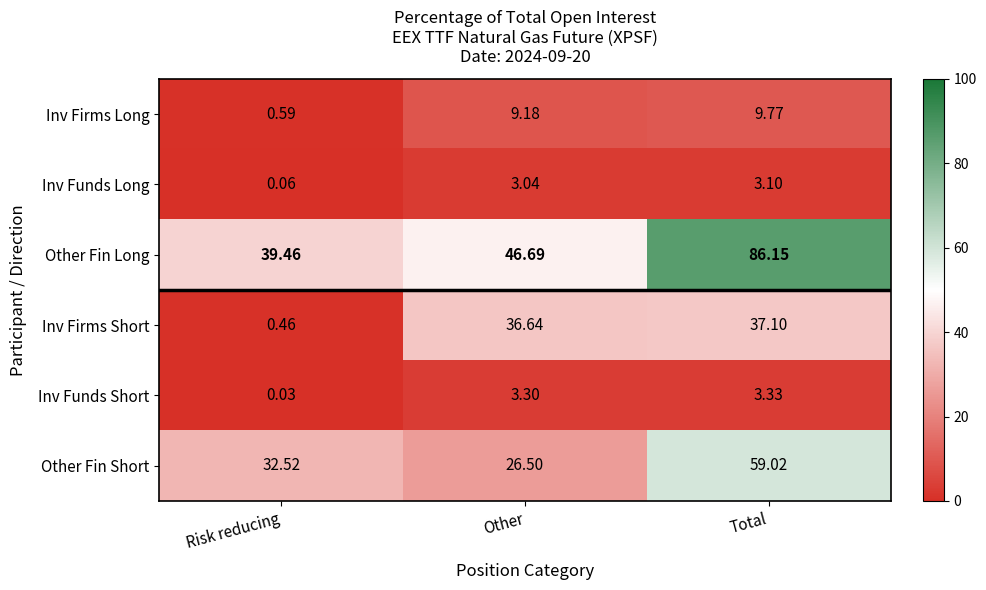

Which label corresponds to the largest value in the chart?

Total